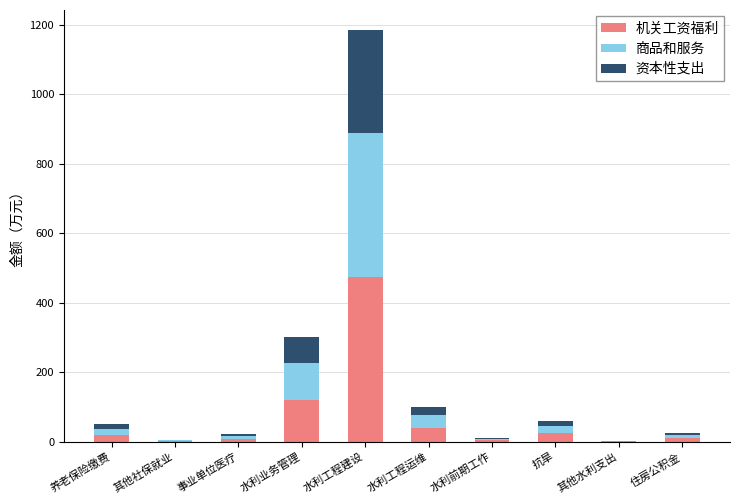

How many distinct data groups are displayed?

3